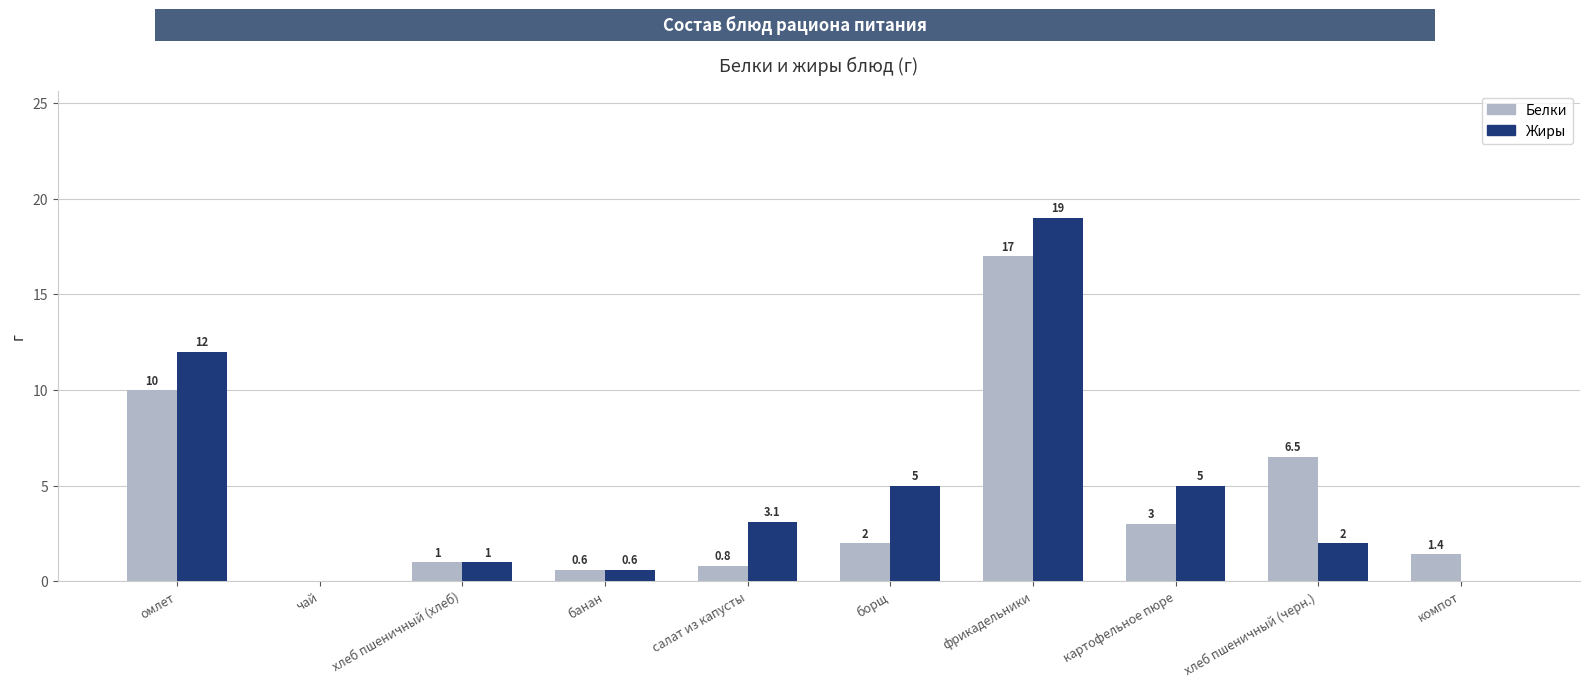

The value of Белки at фрикадельники is 28.9. True or false?

False